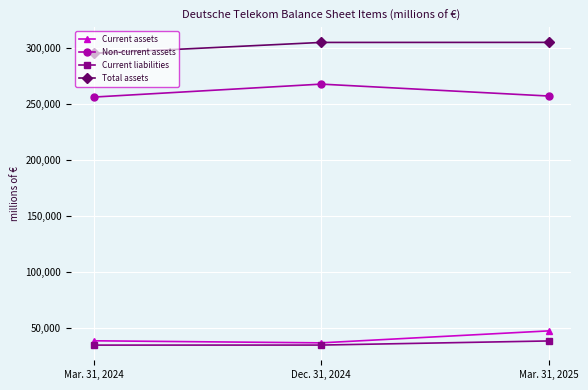

Read the Current liabilities value at Dec. 31, 2024.

35182